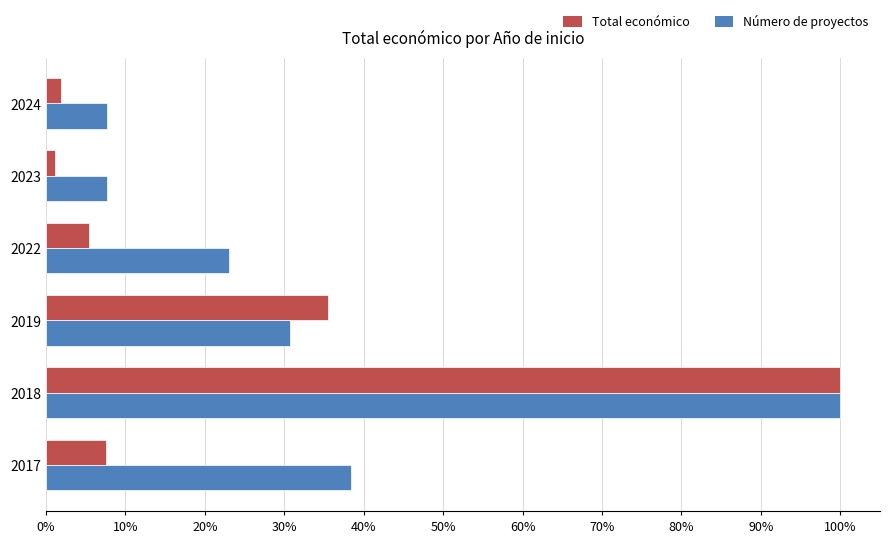

Which series has the widest spread of values?

Total económico